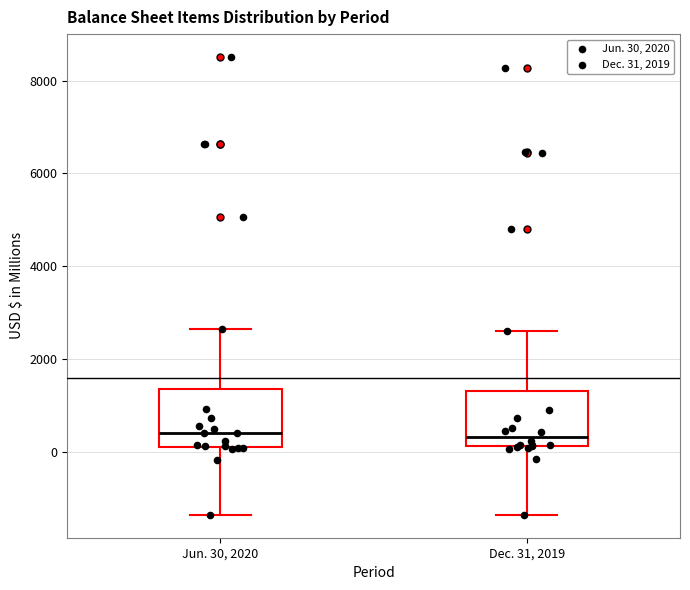

Reading left to right, transcribe this box plot: for each box, give where its median line is, the range the box spans, and where its two whiskers end, as read against the y-axis. The values are not printed on the chart, so give them approximately, as read against the axis.

Jun. 30, 2020: median 400, box 200 to 1400, whiskers -1400 to 2600
Dec. 31, 2019: median 400, box 200 to 1400, whiskers -1400 to 2600